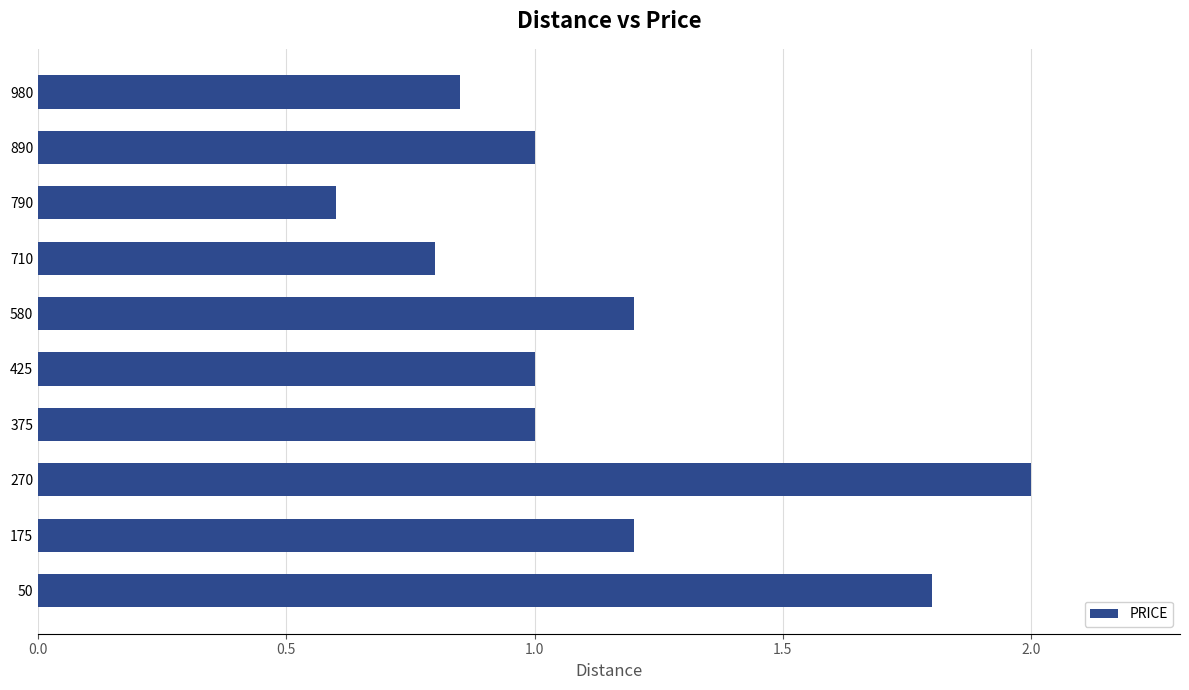

Are the bars grouped side by side (vs. stacked)?

No